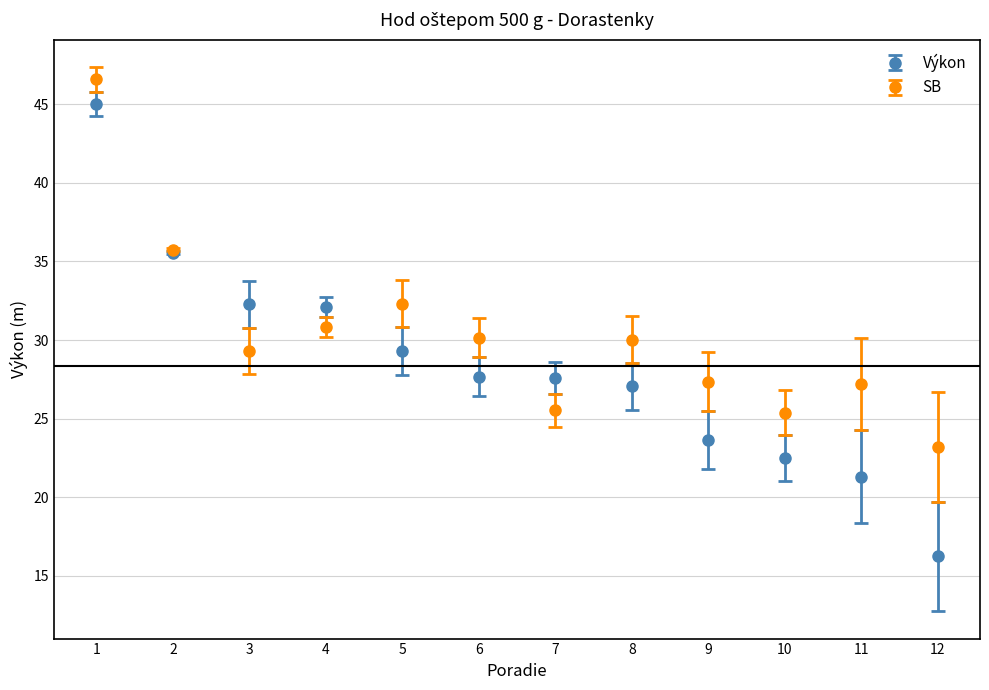

Which series has the largest range (max minus min)?

Výkon